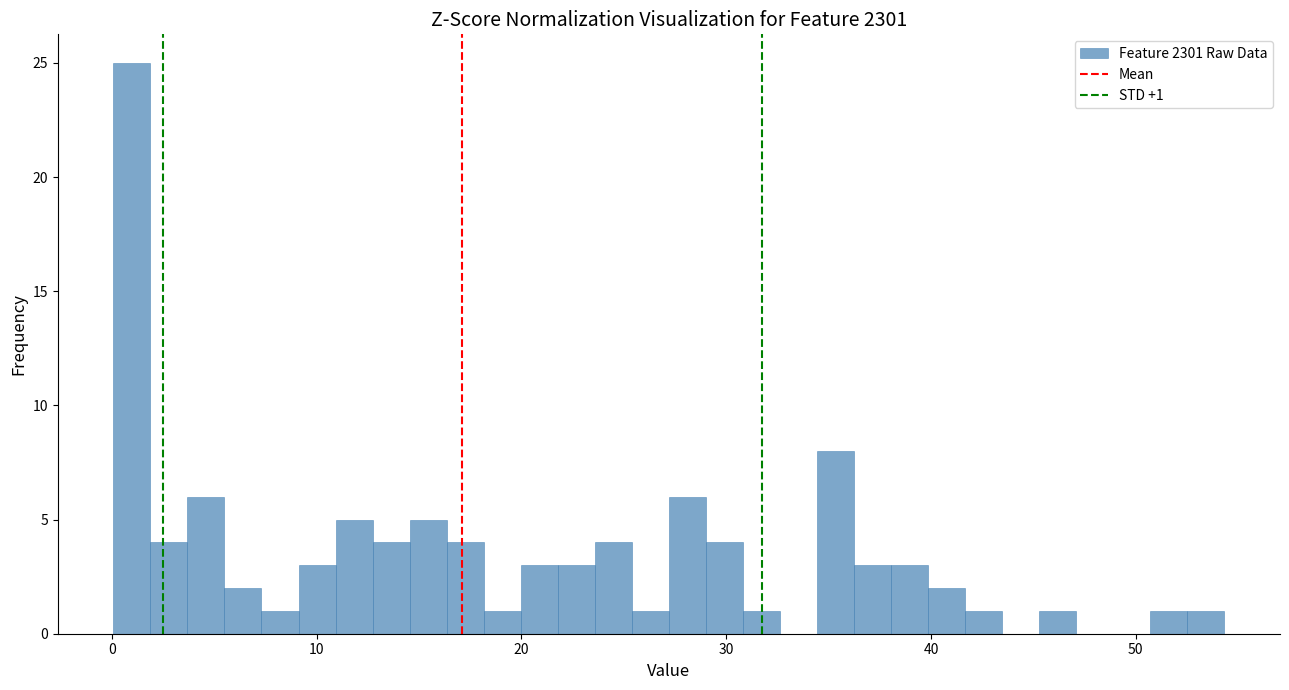

Around what value on the x-axis is the tallest bar? Give the approximate position of its centre, as read against the axis.

1